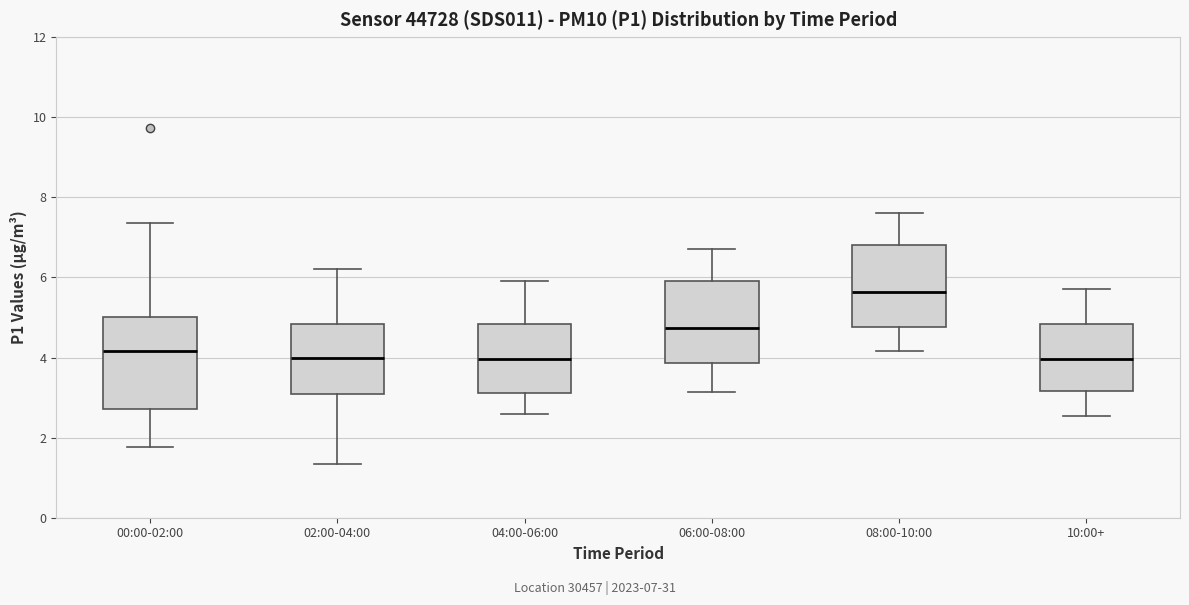

Reading left to right, transcribe this box plot: for each box, give where its median line is, the range the box spans, and where its two whiskers end, as read against the y-axis. The values are not printed on the chart, so give them approximately, as read against the axis.

00:00-02:00: median 4.2, box 2.8 to 5.0, whiskers 1.8 to 7.4
02:00-04:00: median 4.0, box 3.0 to 4.8, whiskers 1.4 to 6.2
04:00-06:00: median 4.0, box 3.2 to 4.8, whiskers 2.6 to 6.0
06:00-08:00: median 4.8, box 3.8 to 6.0, whiskers 3.2 to 6.8
08:00-10:00: median 5.6, box 4.8 to 6.8, whiskers 4.2 to 7.6
10:00+: median 4.0, box 3.2 to 4.8, whiskers 2.6 to 5.8